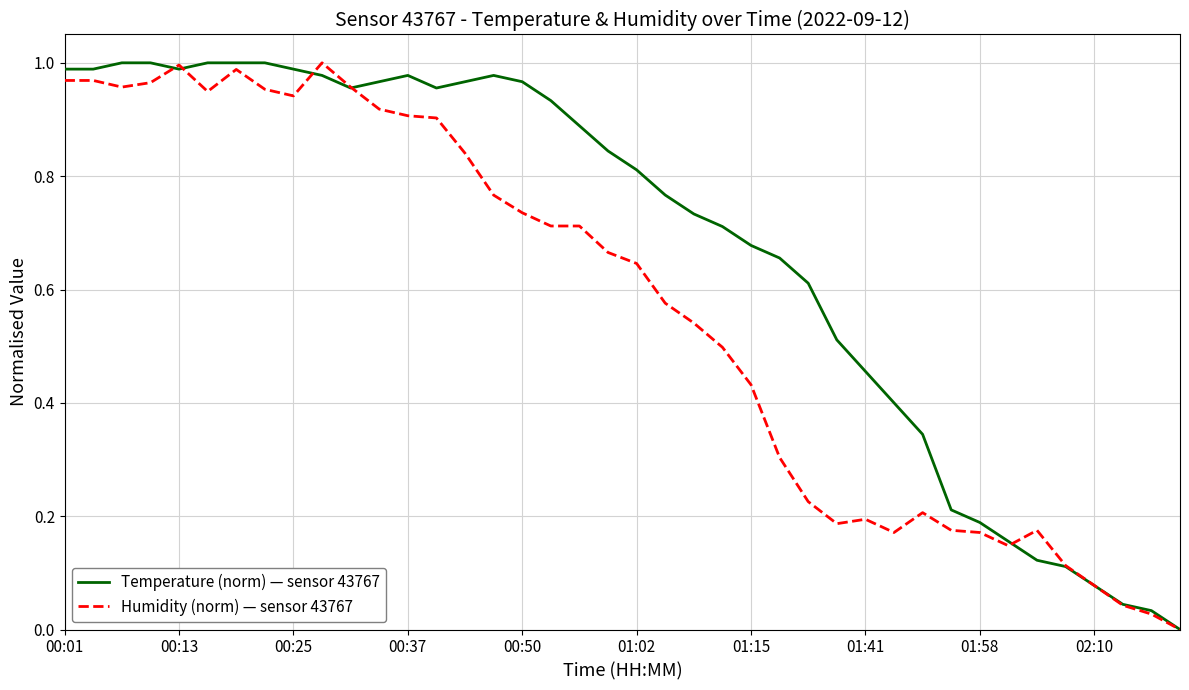

How many lines are shown in the chart?

2